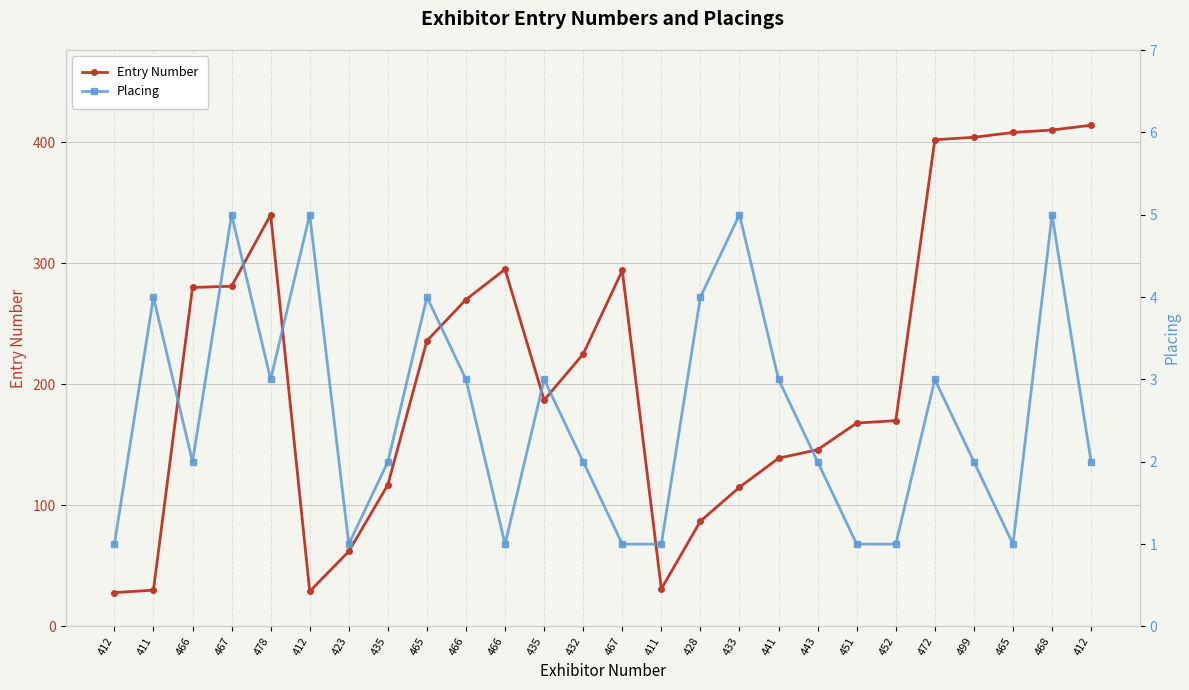

Between 435 and 478, which is larger?

478